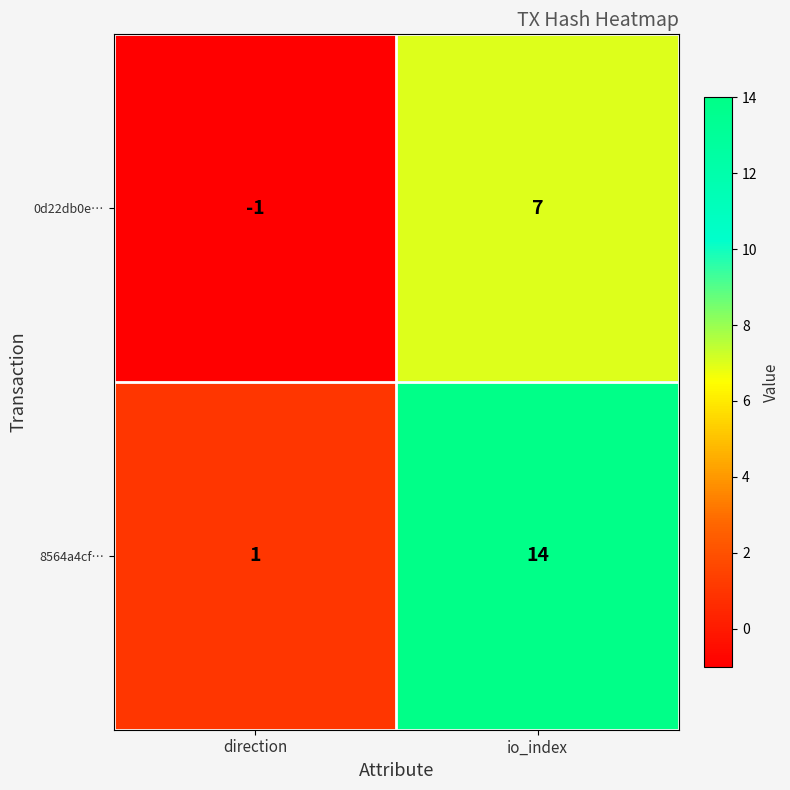

Reading left to right, what are all the values shown in this chart?

0d22db0e…: -1	7
8564a4cf…: 1	14